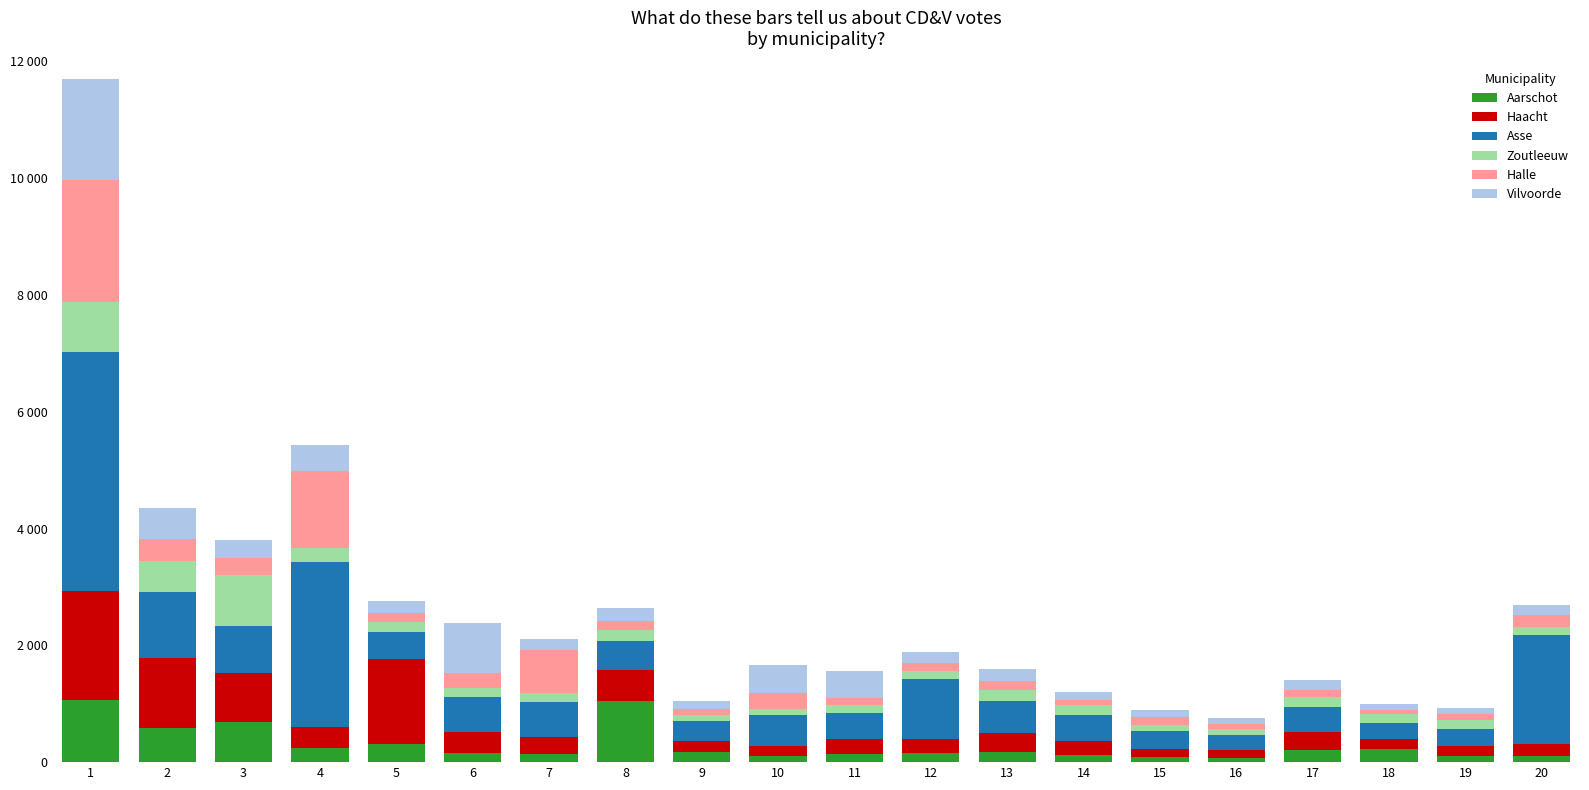

Is it true that Aarschot equals 39 at 15?

False